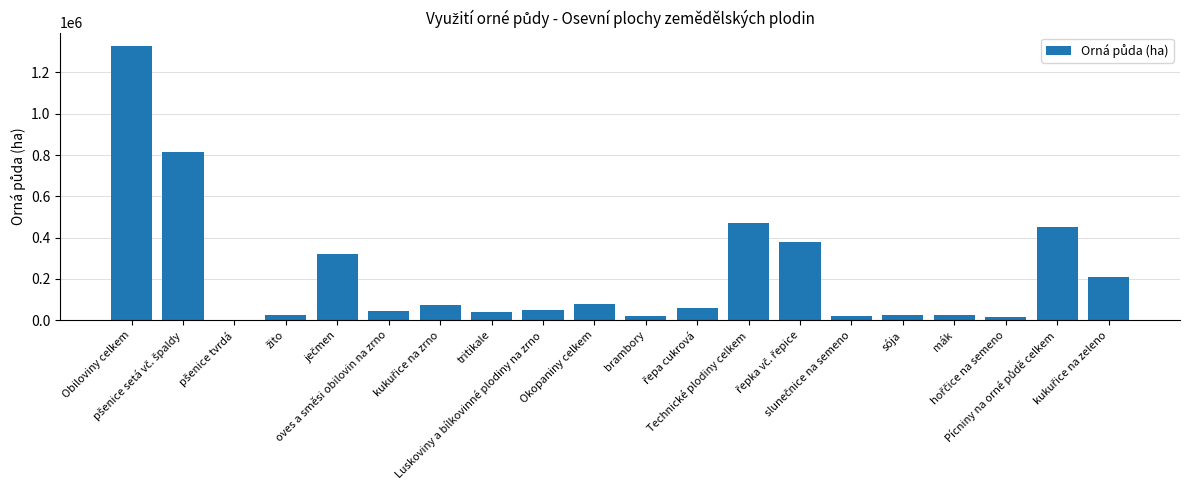

What is the maximum value shown in the chart?

1326130.7